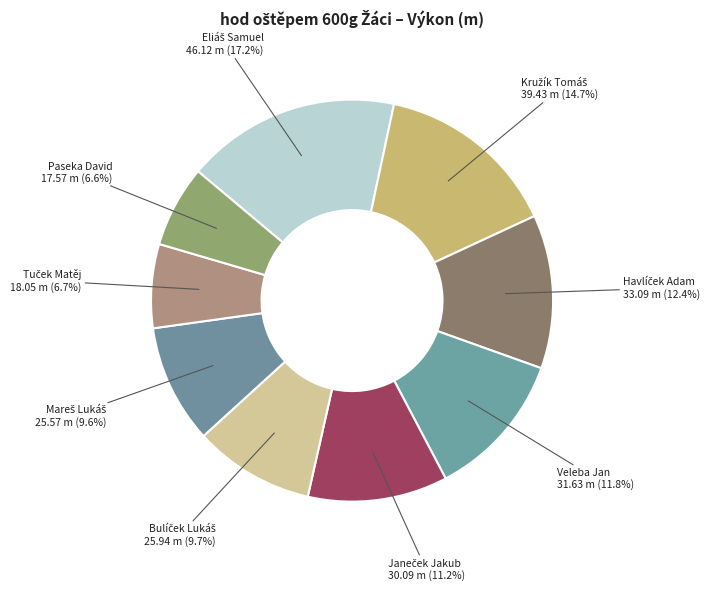

Is Veleba Jan the majority of the pie?

No